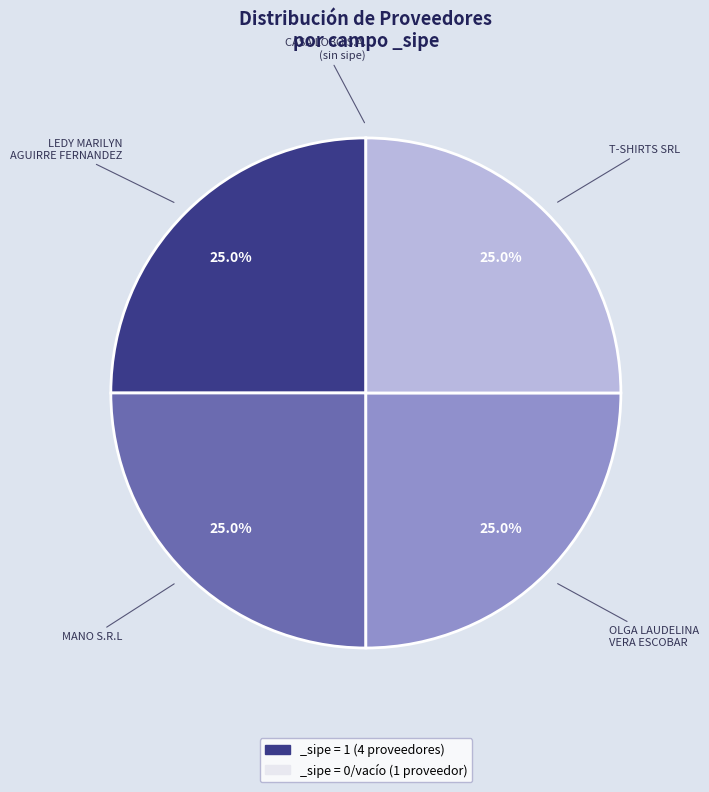

Is there any slice that represents more than half of the pie?

No